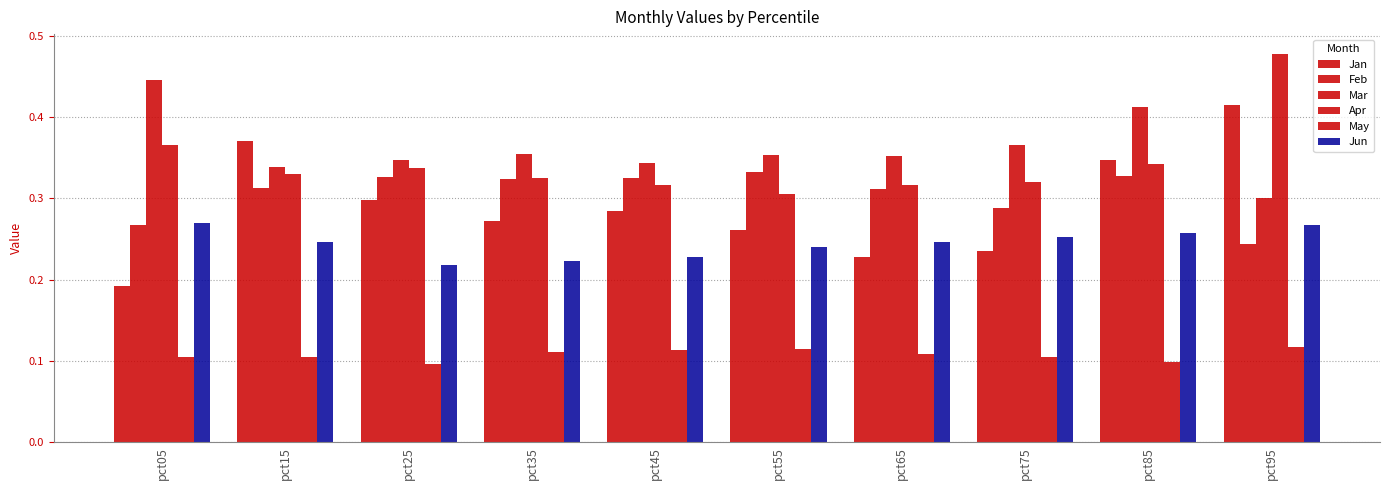

How many bars are there in each group?

6